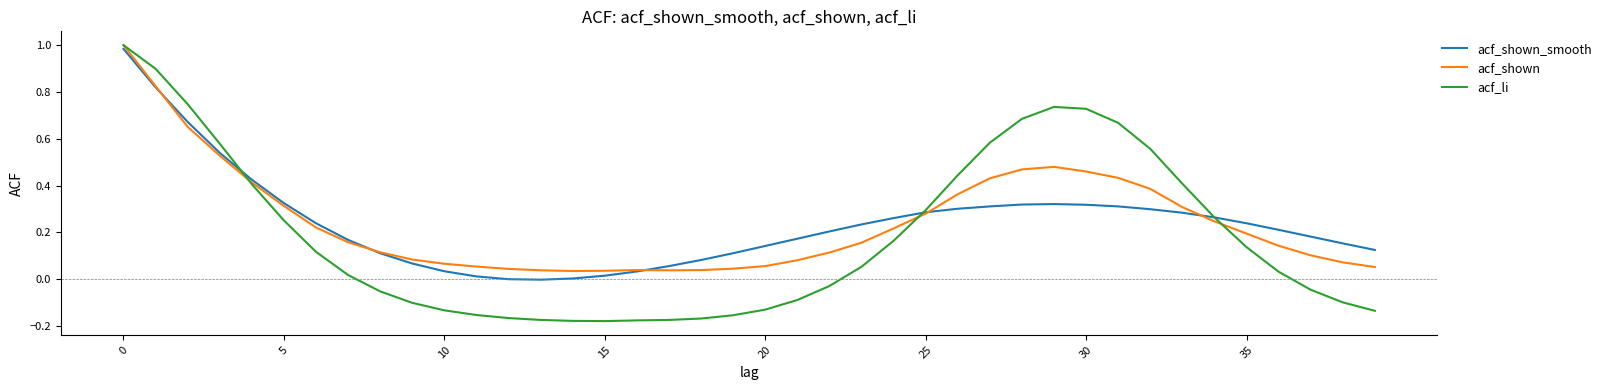

Which series has the widest spread of values?

acf_li